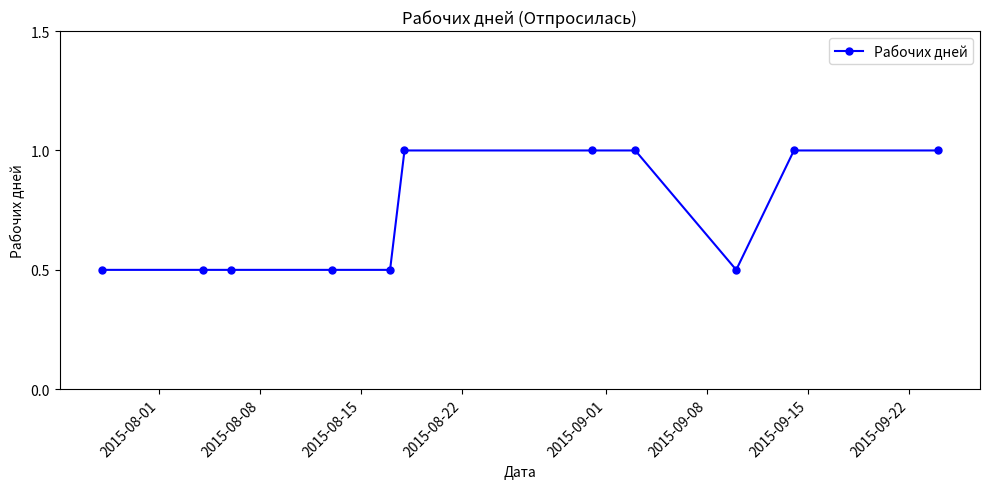

What is the difference between the maximum and second lowest values?

0.5